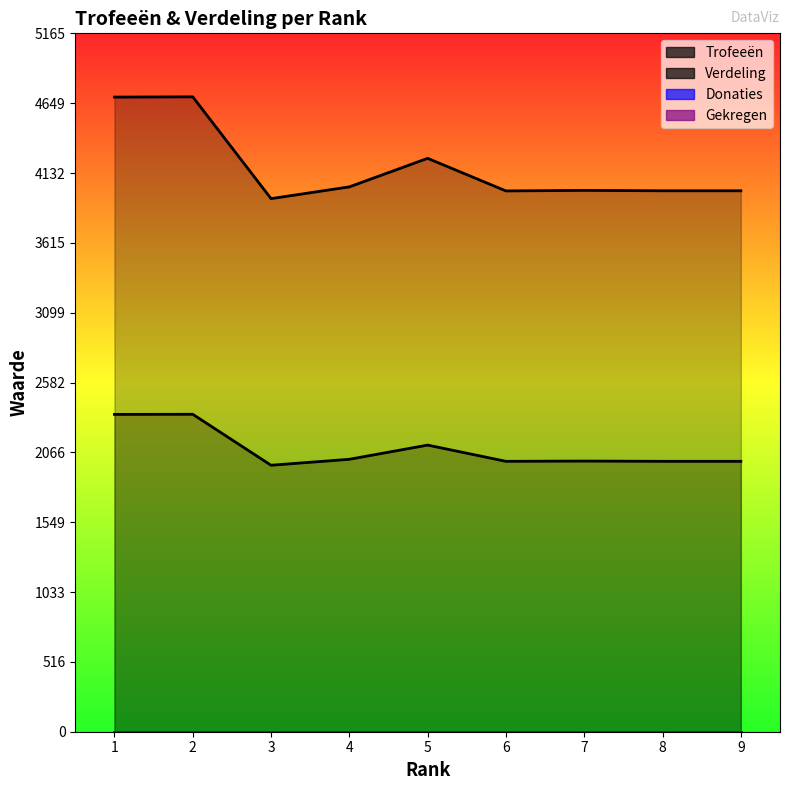

Rank the categories by Trofeeën value from lowest to highest.

3, 6, 8, 9, 7, 4, 5, 1, 2